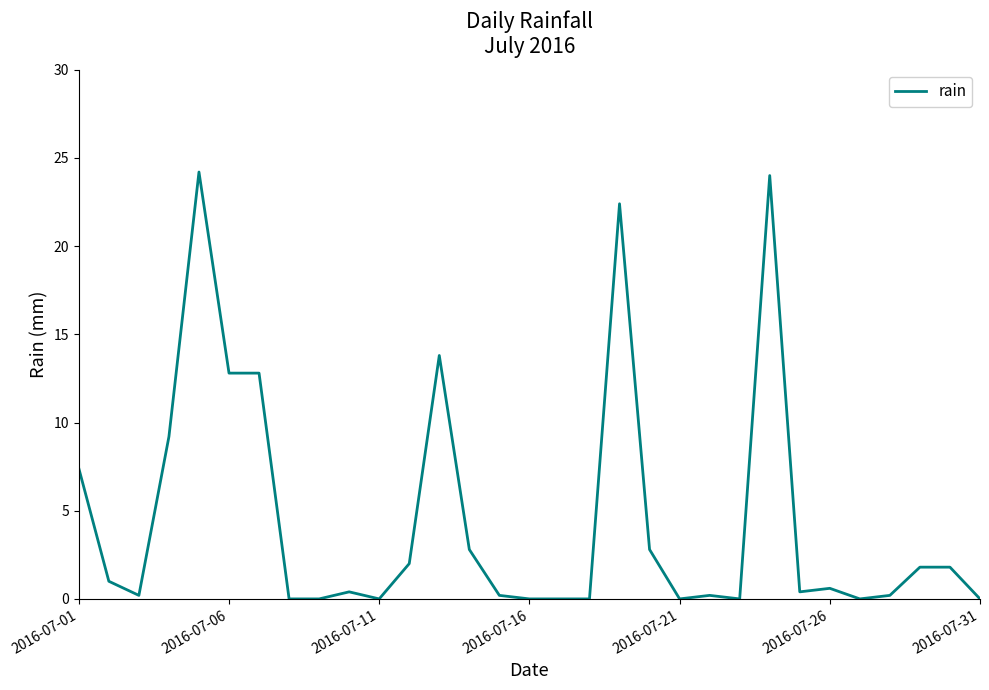

What is the maximum value shown in the chart?

24.2